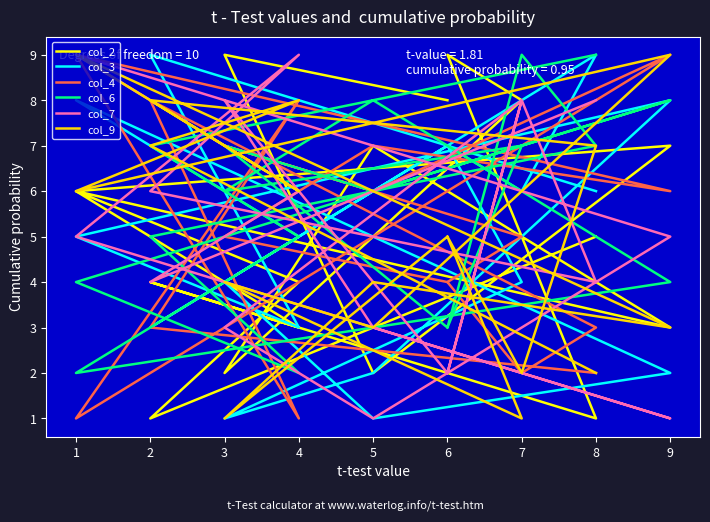

What is the average value of the col_3 series?

5